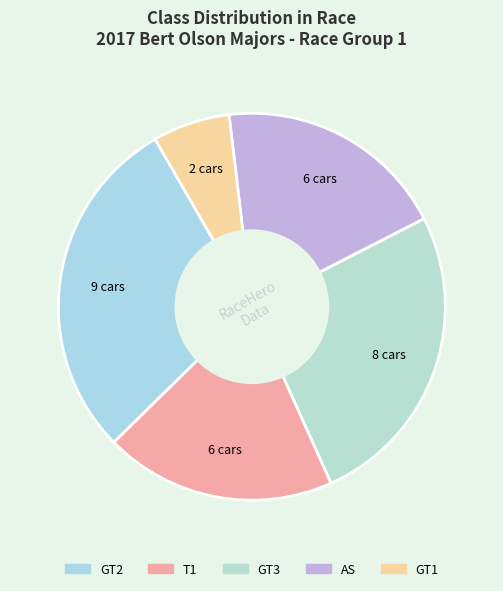

How many slices are in this pie chart?

5